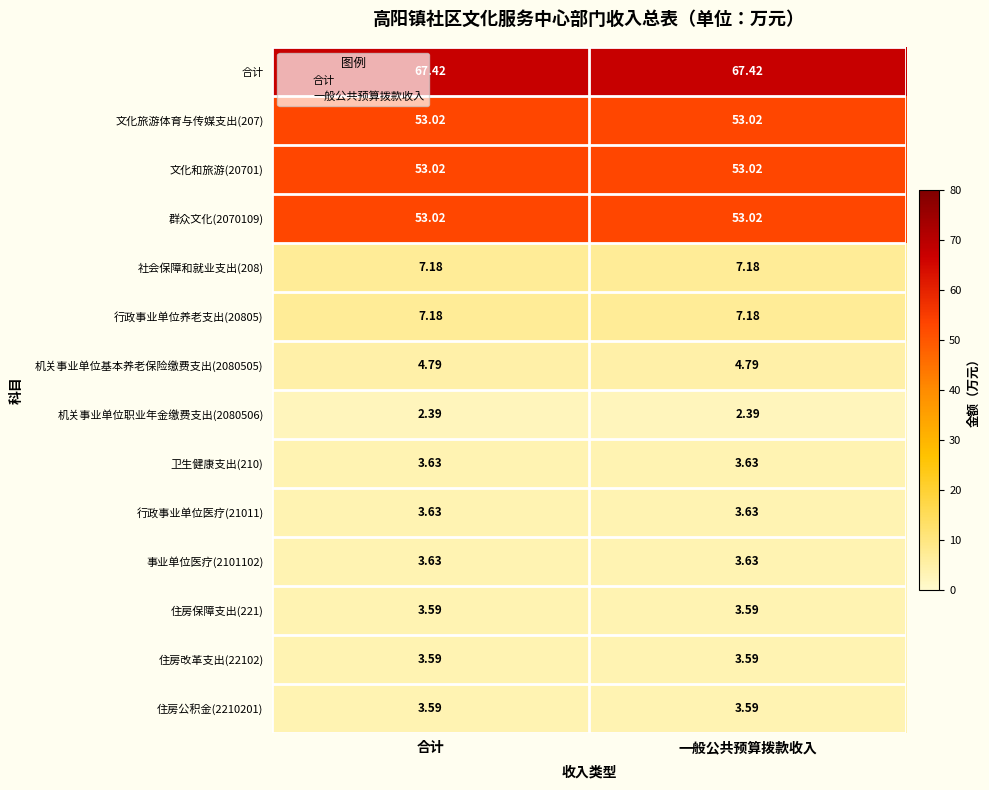

What is the difference between the highest and lowest values at 合计?

65.0